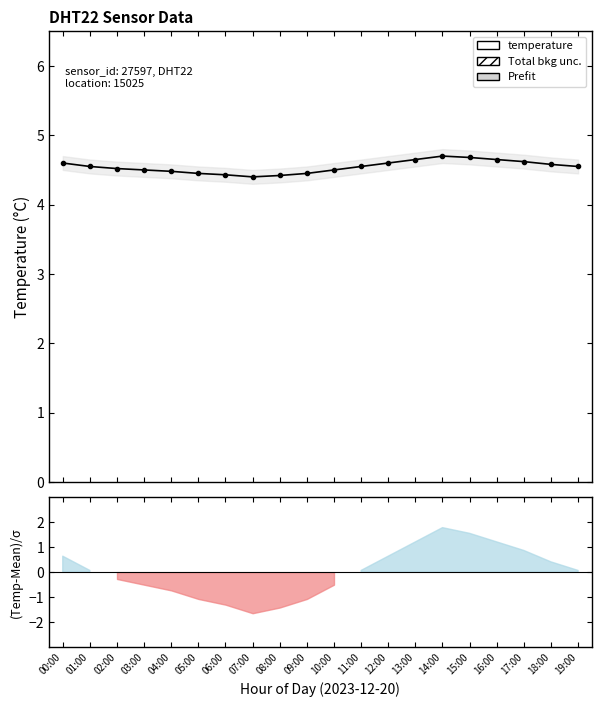

What is the label of the 10th point from the left?

09:00